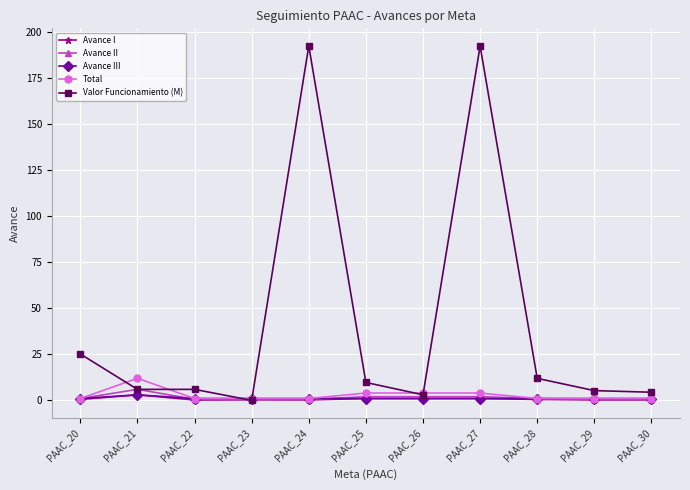

True or false: Total has more than 0 interior local peaks.

True